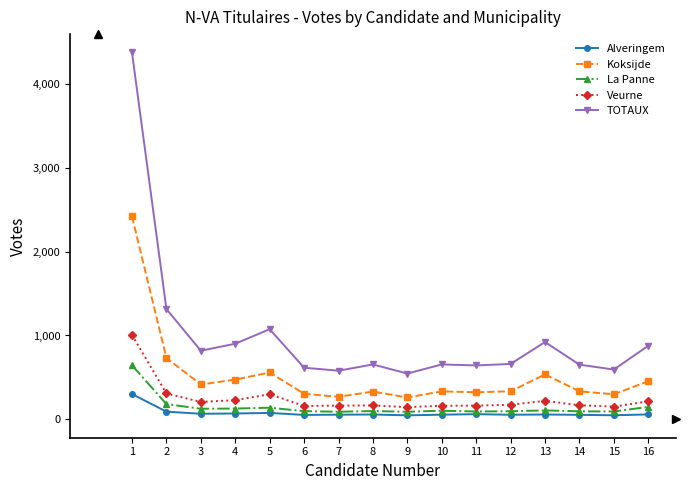

What is the maximum value shown in the chart?

4374